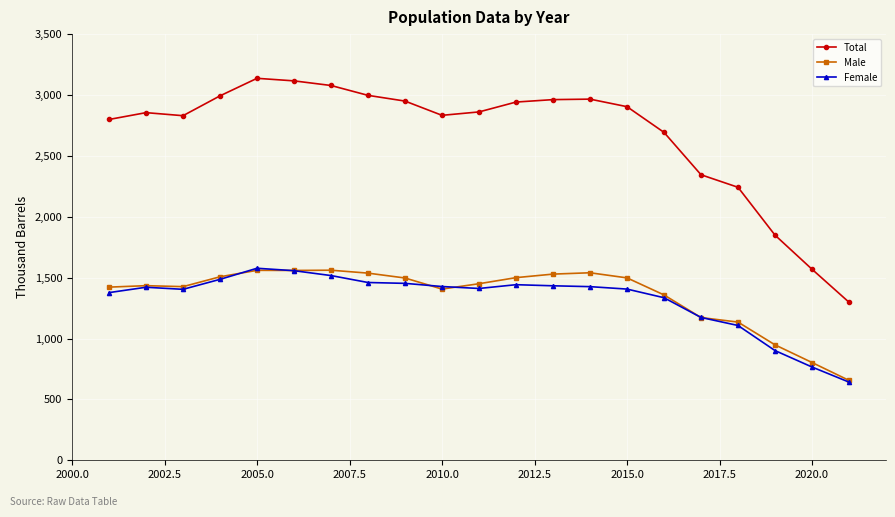

In Male, how many points are higher than both neighbors (excluding endpoints)?

4